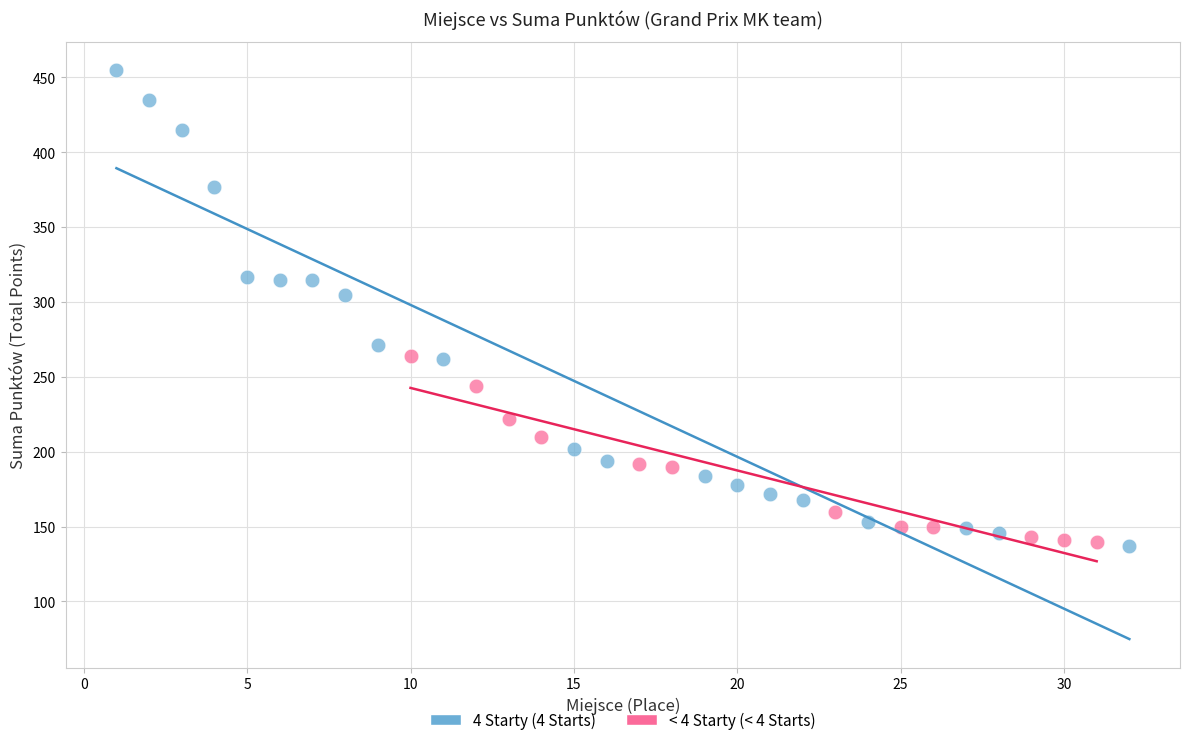

What are all the series names shown in the legend?

4 Starty (4 Starts), < 4 Starty (< 4 Starts)